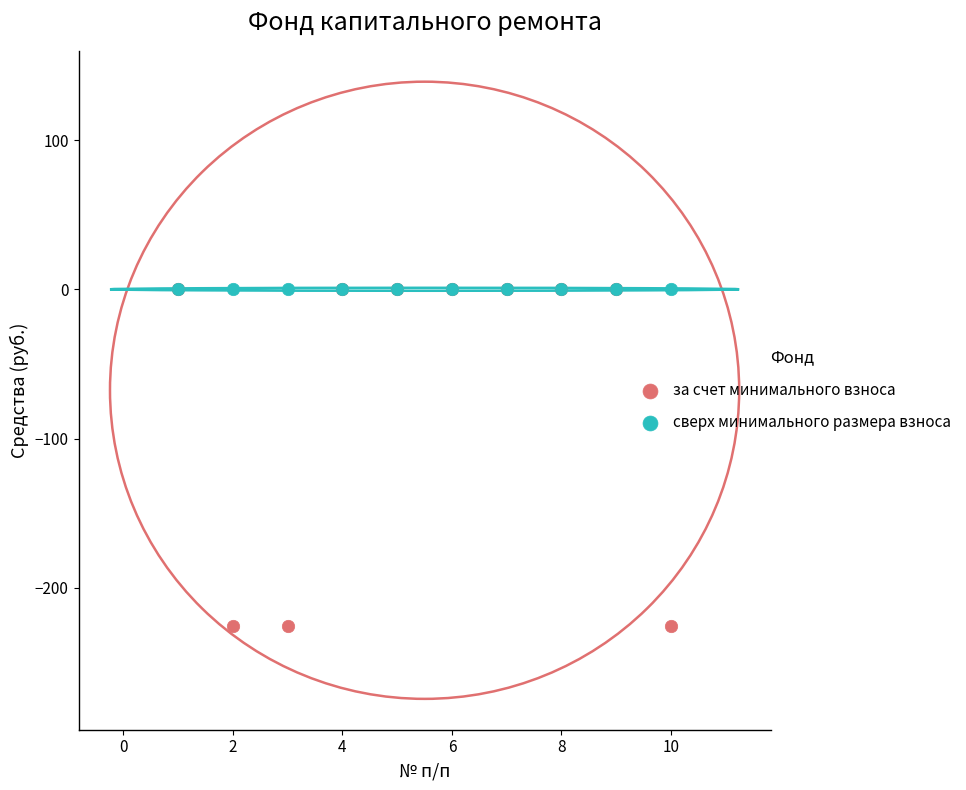

Which series contains the lowest Y value?

за счет минимального взноса